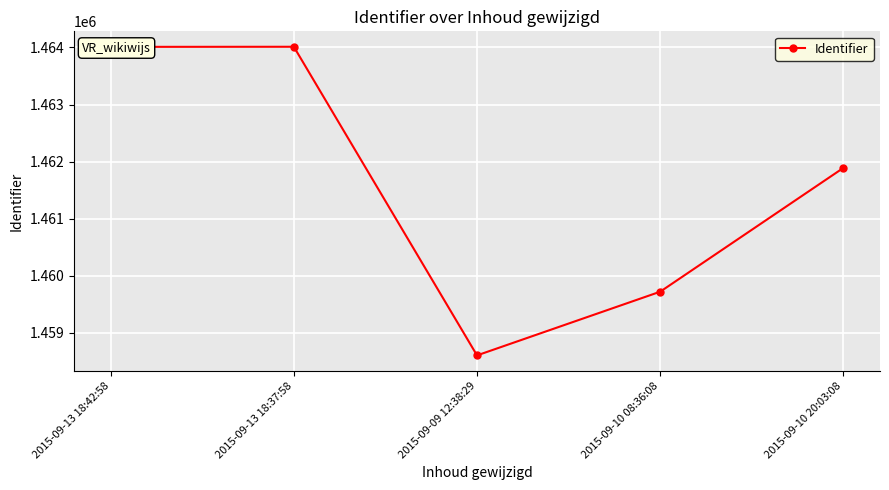

Where does the data first go above 1461889?

2015-09-13 18:42:58